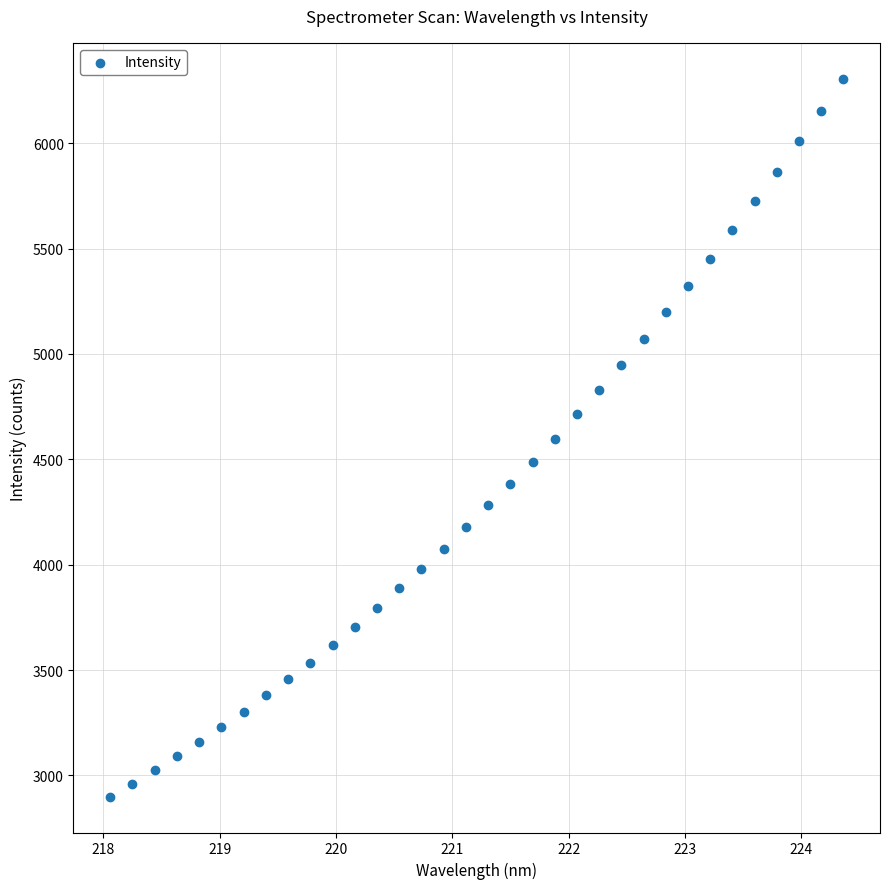

What is the range of Y values (max minus min)?

3406.9